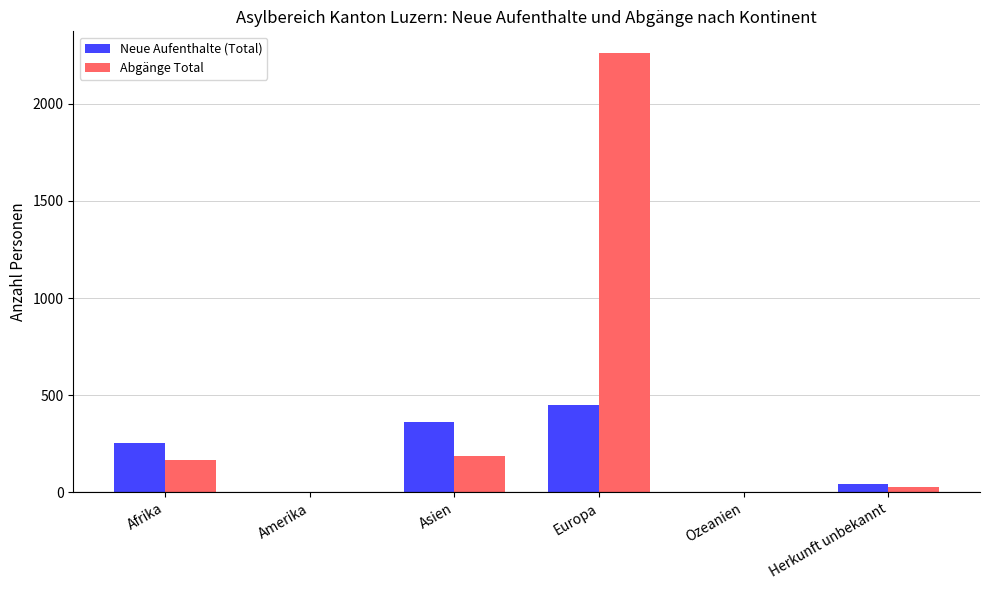

What is the sum of the Neue Aufenthalte (Total) values at Herkunft unbekannt and Europa?

489